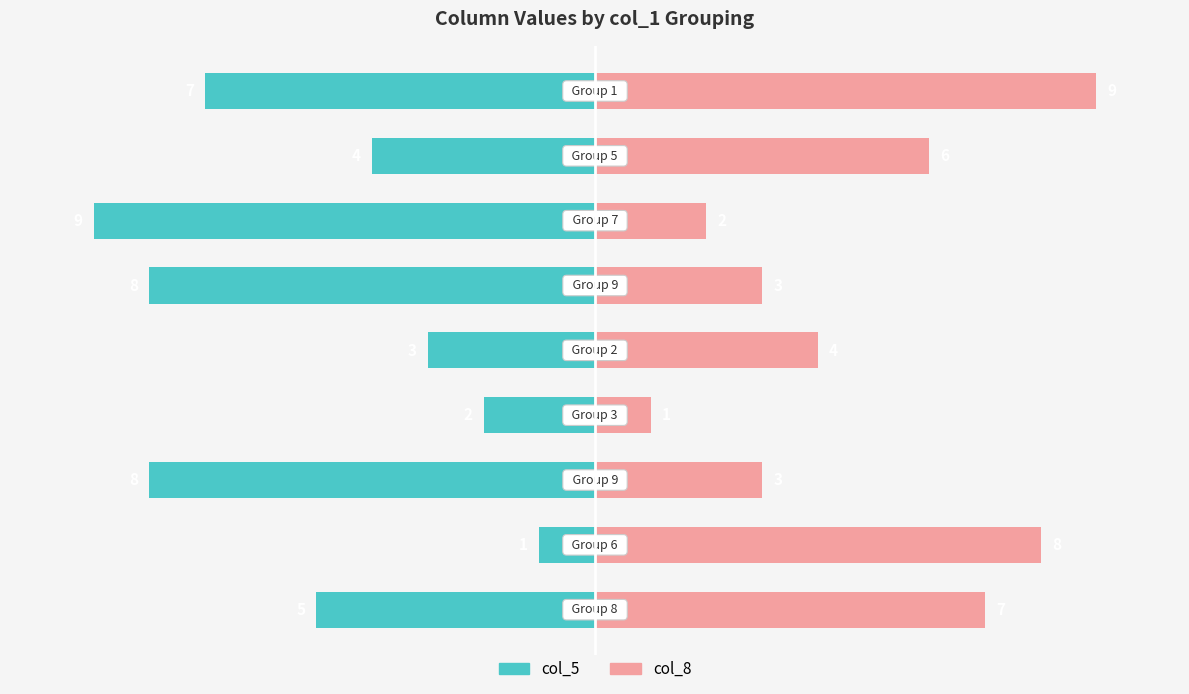

Is it true that col_8 equals 4 at 7?

False